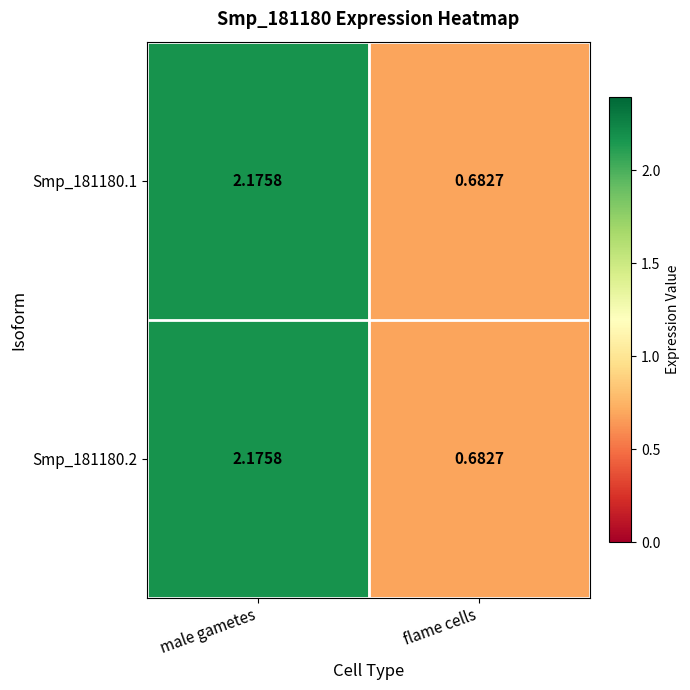

Which category has the lowest value across all series?

flame cells